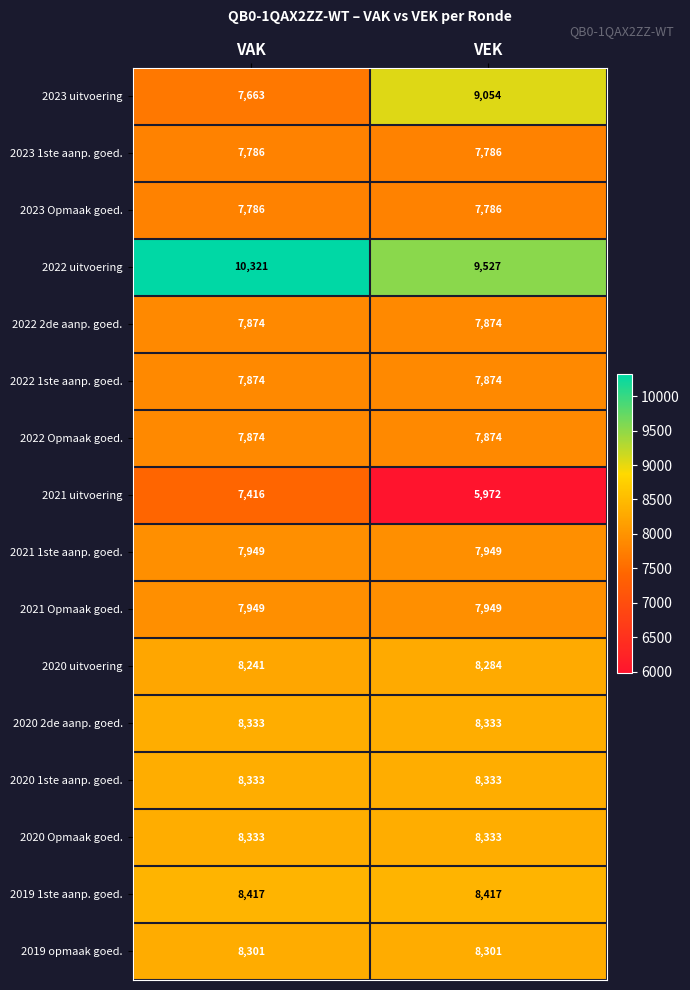

The value of 2021 uitvoering at VAK is 7416. True or false?

True